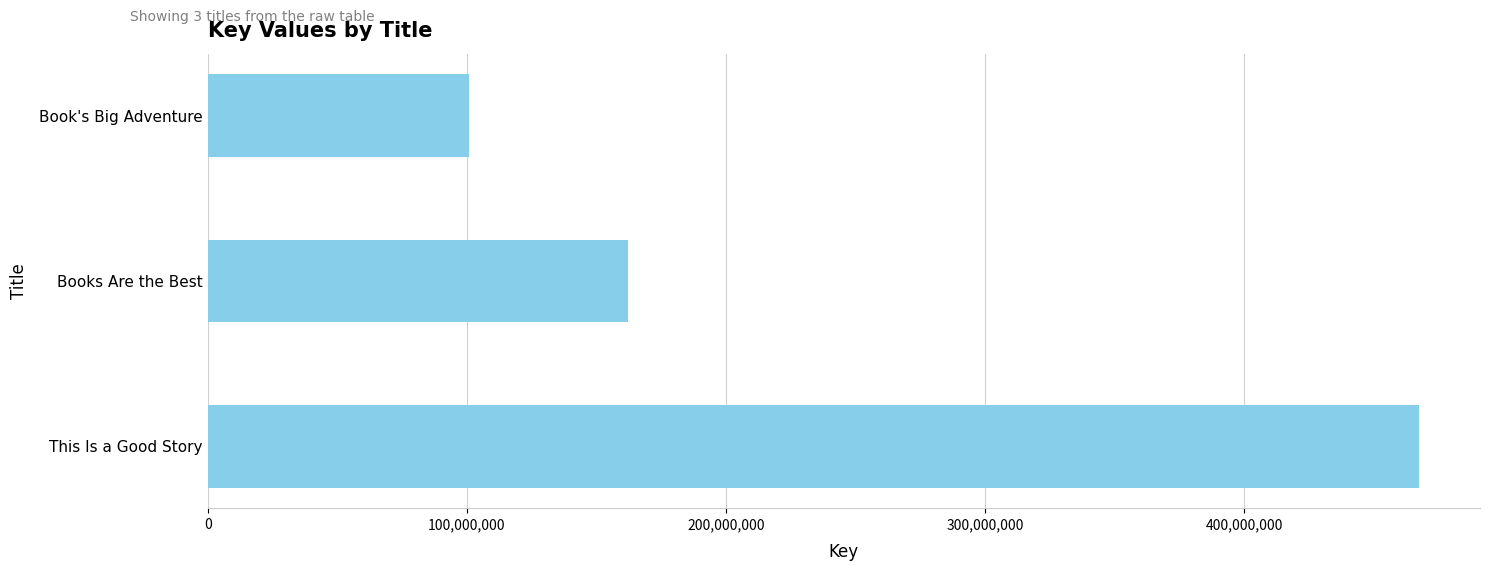

The chart shows a value of 100778902 at Book's Big Adventure. True or false?

True